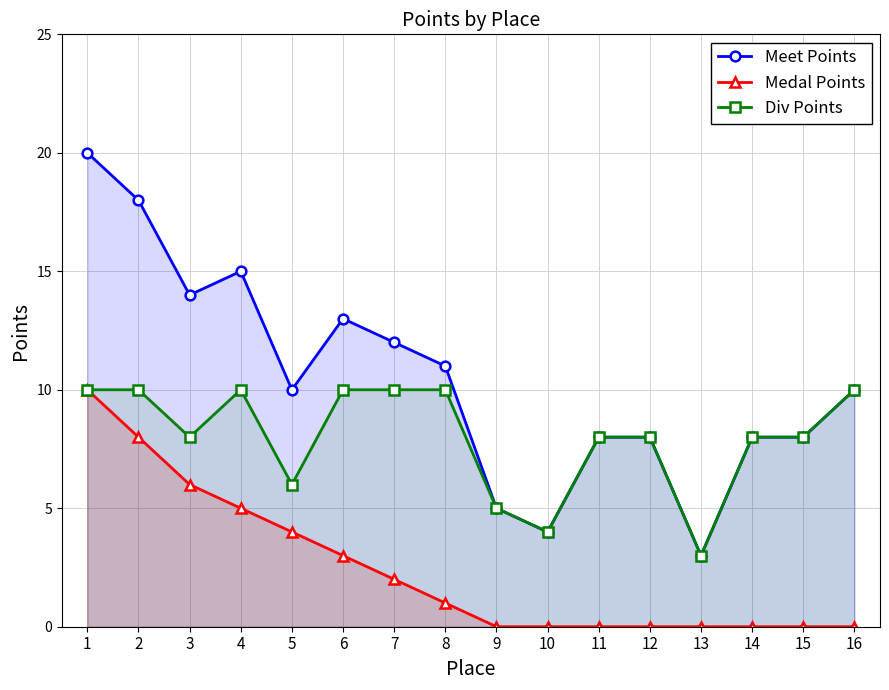

How many lines are shown in the chart?

3